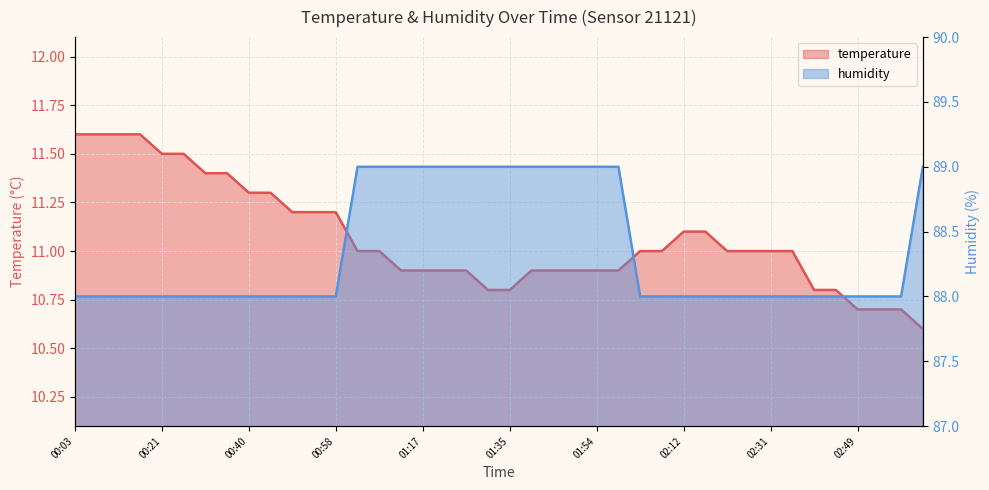

True or false: humidity has more than 1 points higher than both neighbors.

False